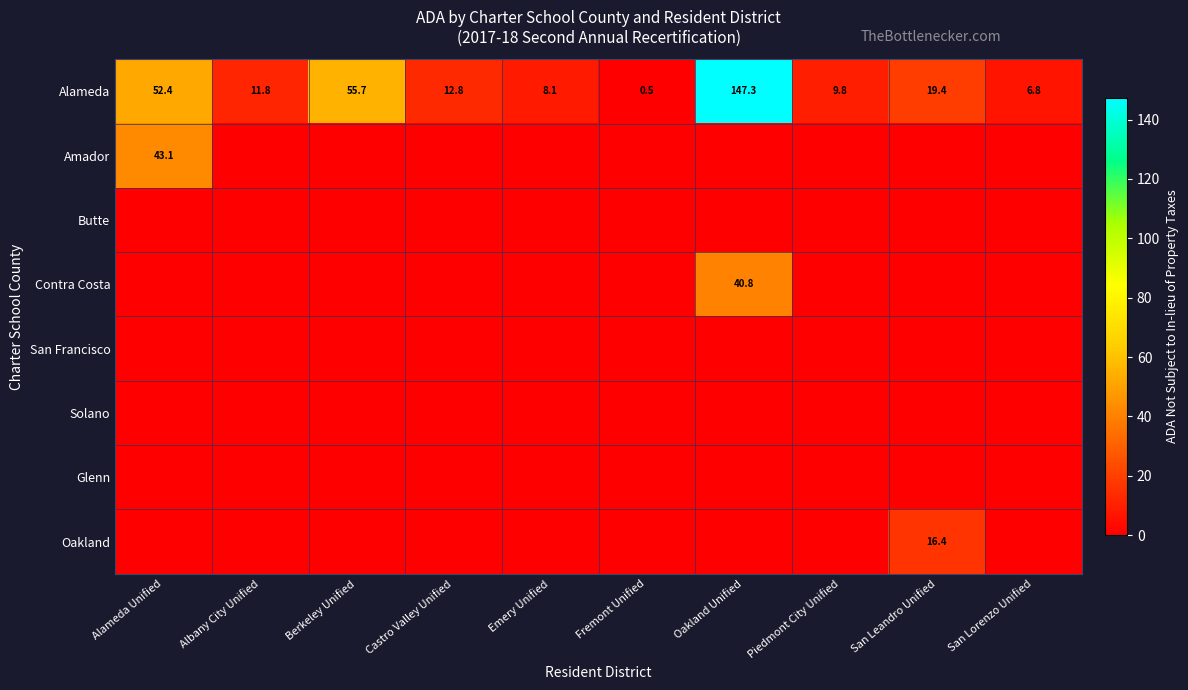

True or false: Alameda has a value of 93.7 at Alameda Unified.

False